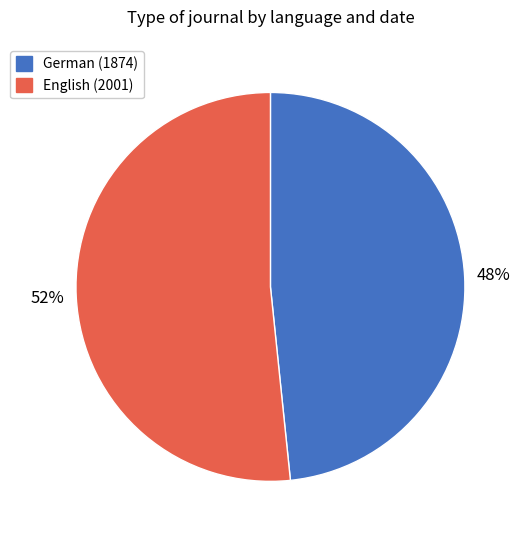

Is it true that German (1874) is 48% of the pie?

True